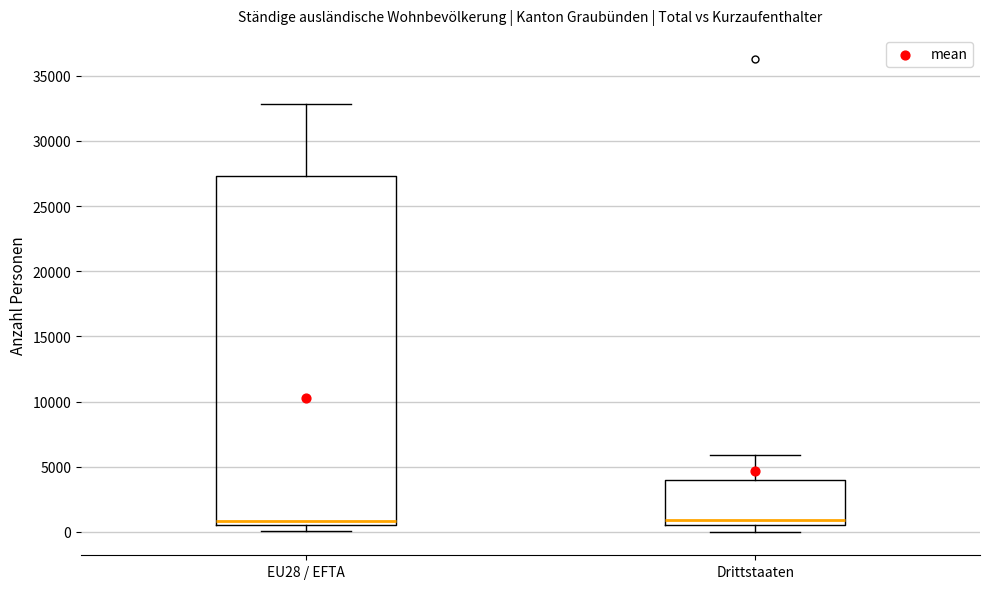

Where is the lower edge of the box for EU28 / EFTA on the y-axis? The values are not printed on the chart, so give them approximately, as read against the axis.

500